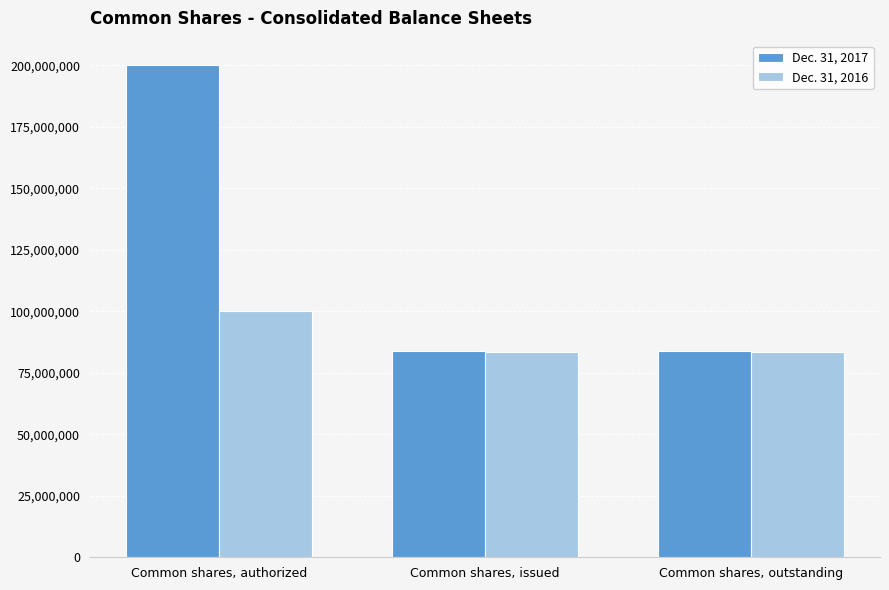

How many data points does each series have?

3